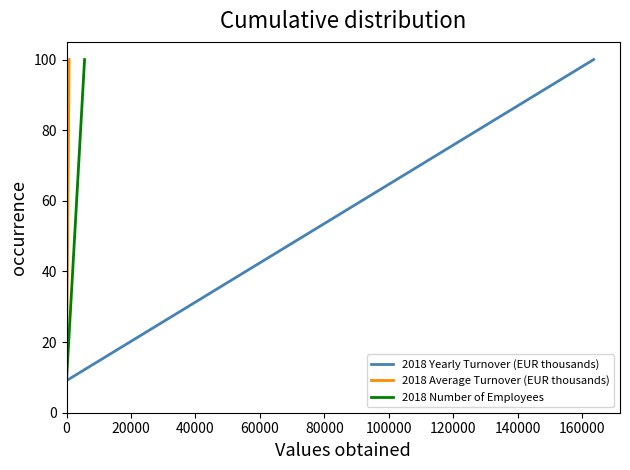

Which series has the largest range (max minus min)?

2018 Yearly Turnover (EUR thousands)